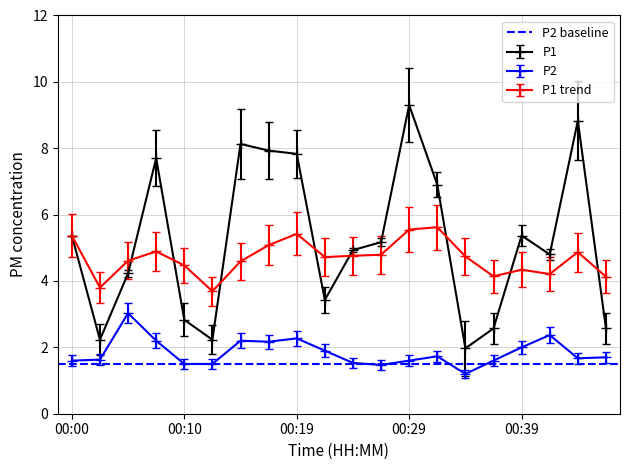

What is the sum of all P1 values?

104.3